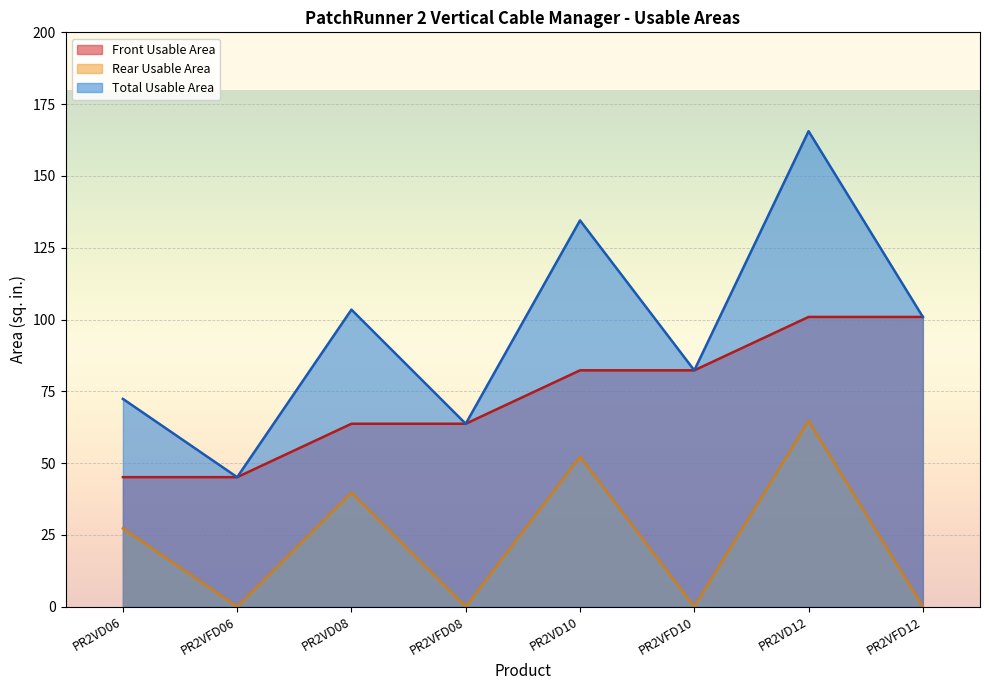

What are all the series names shown in the legend?

Front Usable Area, Rear Usable Area, Total Usable Area